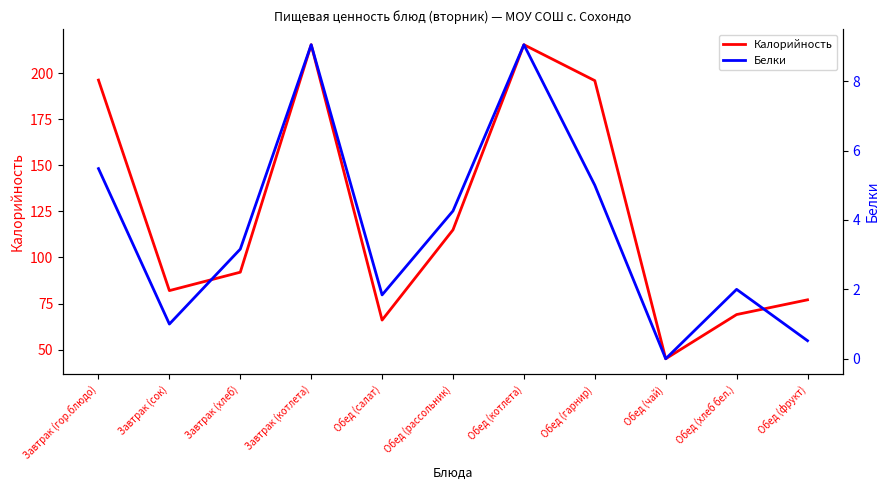

Between Обед (чай) and Завтрак (сок), which is larger?

Завтрак (сок)